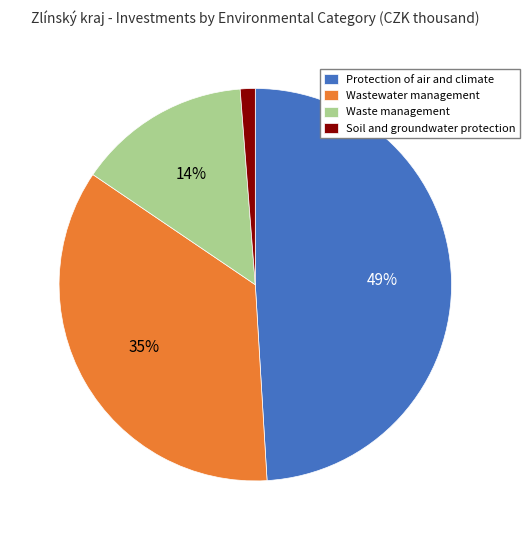

True or false: Wastewater management accounts for 42% of the total.

False